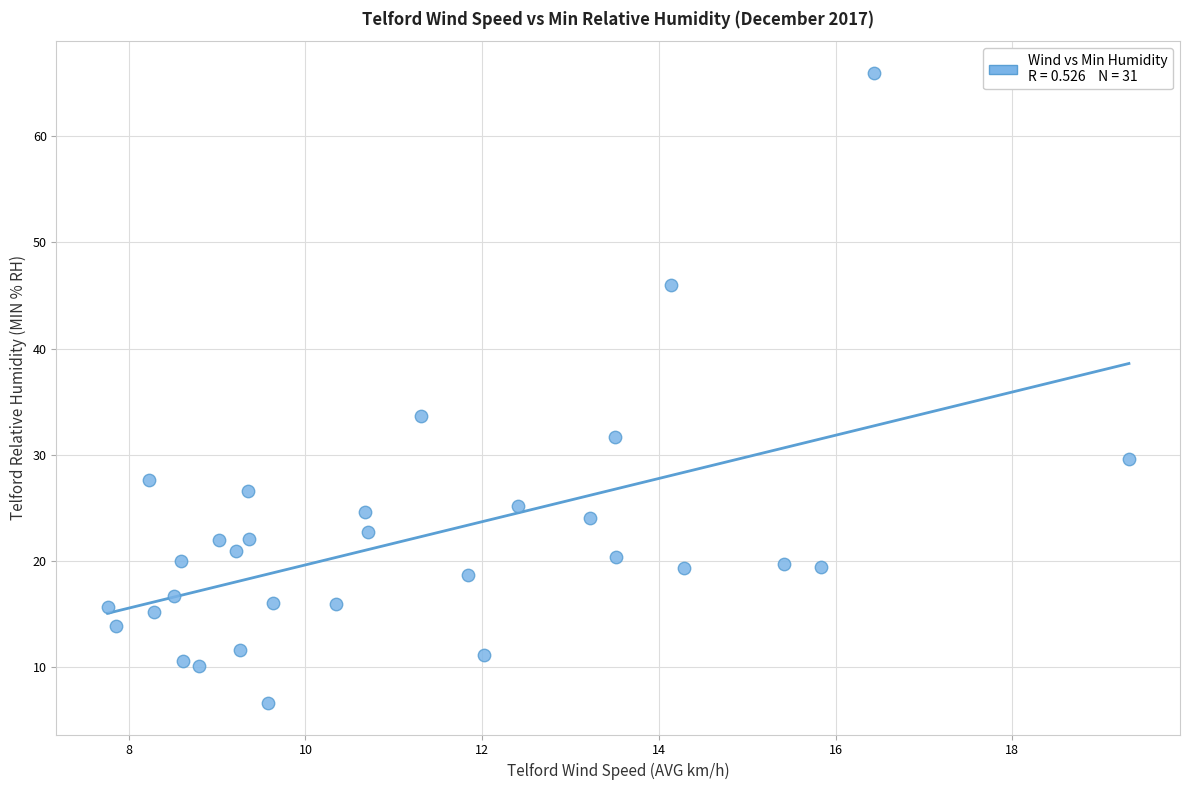

What Y value in the scatter plot is closest to 36?

33.6